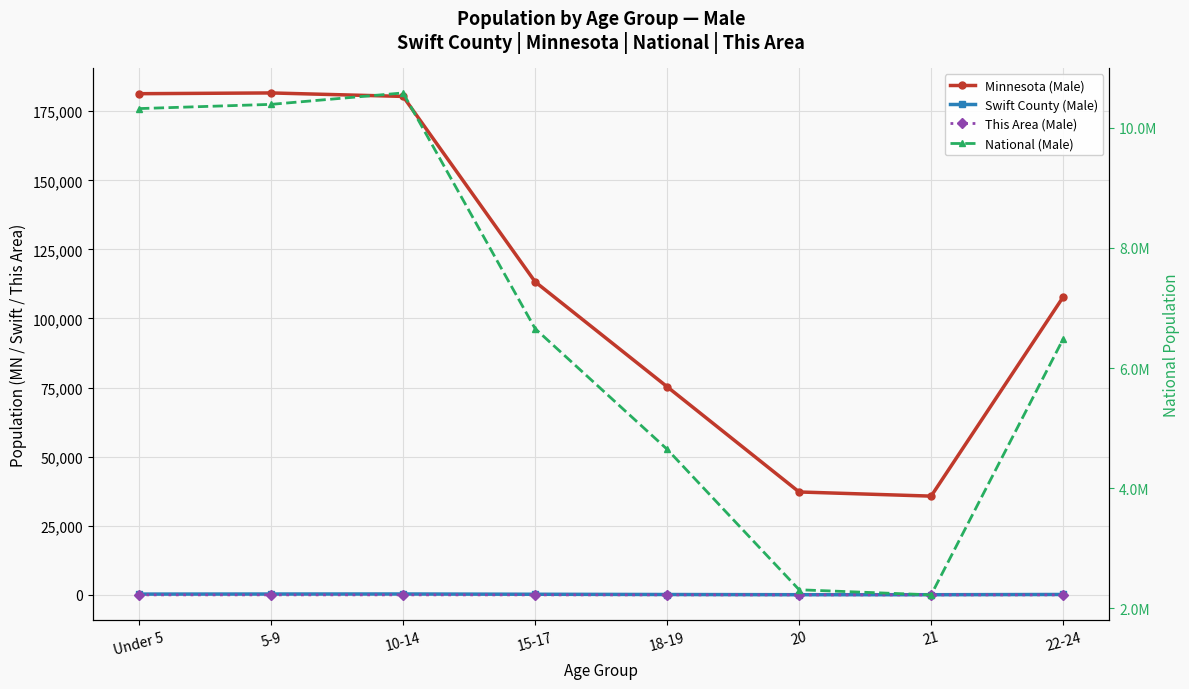

What is the sum of the Swift County (Male) values at 15-17 and 20?

279